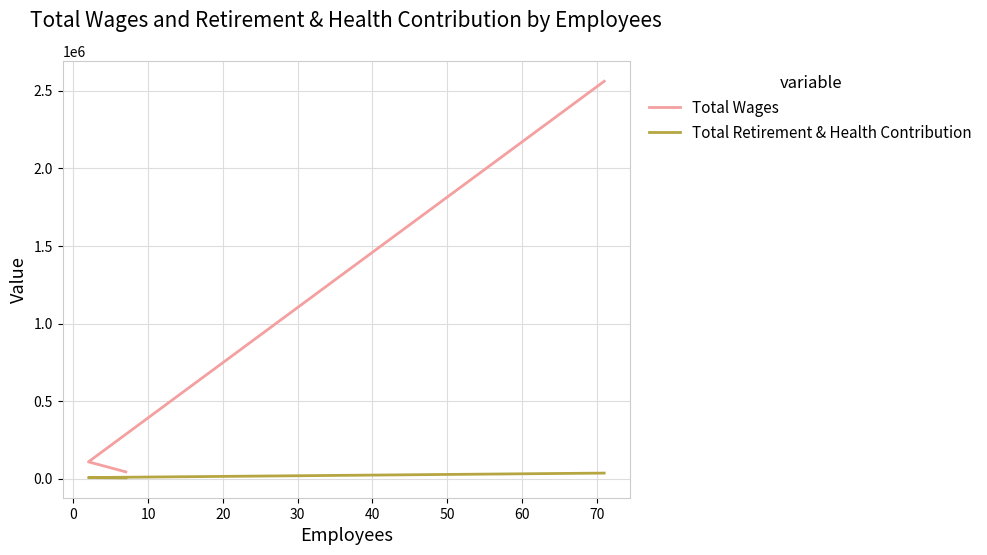

How many data points in Total Wages are above 108763?

1